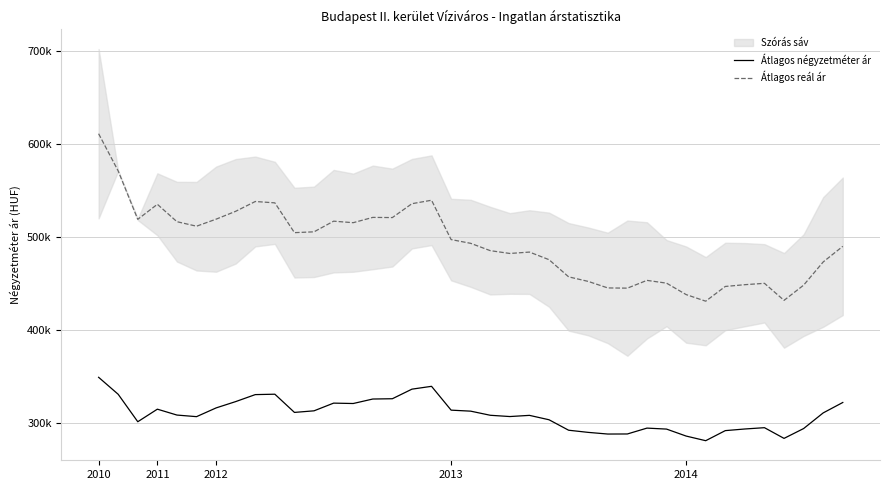

In Átlagos négyzetméter ár, how many points are lower than both neighbors (excluding endpoints)?

8